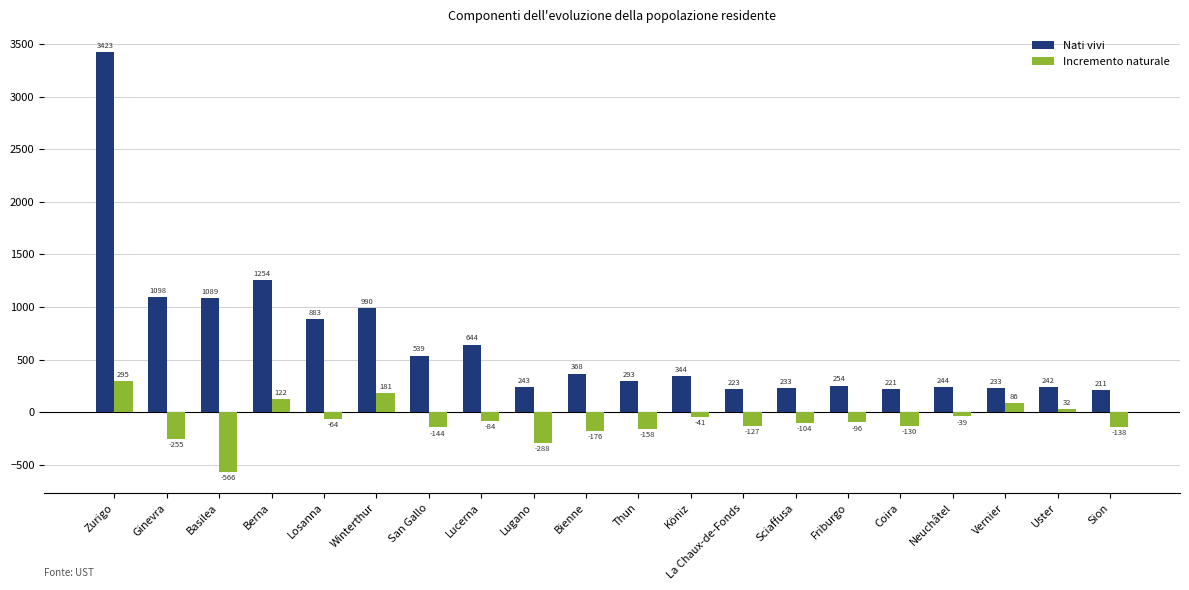

The Incremento naturale series shows 181 at Winterthur. True or false?

True